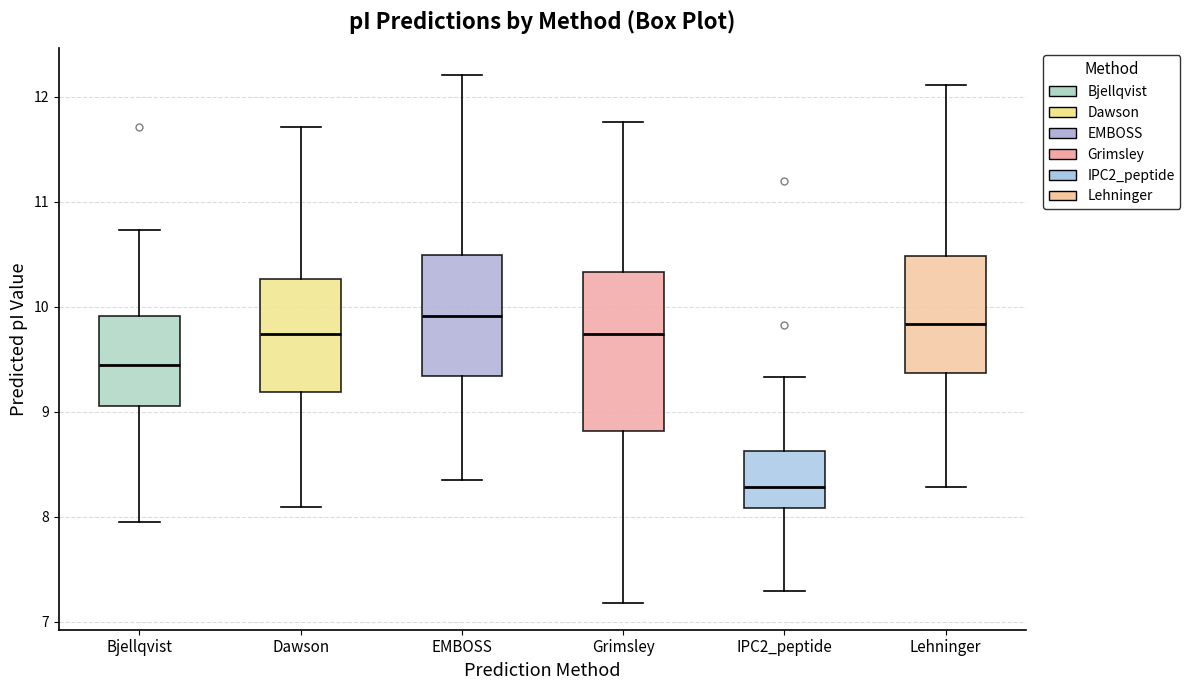

Reading left to right, transcribe this box plot: for each box, give where its median line is, the range the box spans, and where its two whiskers end, as read against the y-axis. The values are not printed on the chart, so give them approximately, as read against the axis.

Bjellqvist: median 9.4, box 9.1 to 9.9, whiskers 8.0 to 10.7
Dawson: median 9.7, box 9.2 to 10.3, whiskers 8.1 to 11.7
EMBOSS: median 9.9, box 9.3 to 10.5, whiskers 8.3 to 12.2
Grimsley: median 9.7, box 8.8 to 10.3, whiskers 7.2 to 11.8
IPC2_peptide: median 8.3, box 8.1 to 8.6, whiskers 7.3 to 9.3
Lehninger: median 9.8, box 9.4 to 10.5, whiskers 8.3 to 12.1